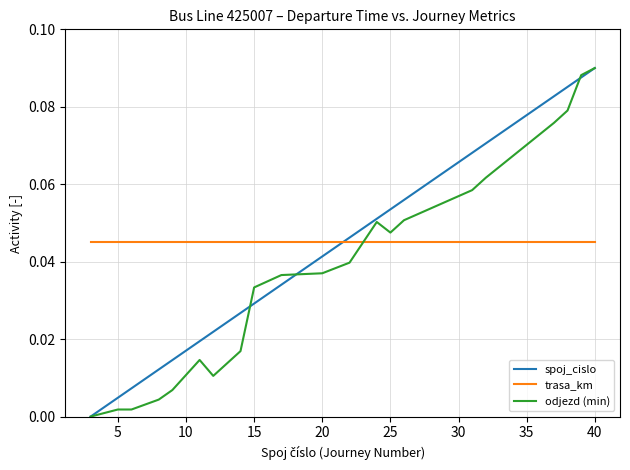

How many intersections are there between trasa_km and spoj_cislo?

1